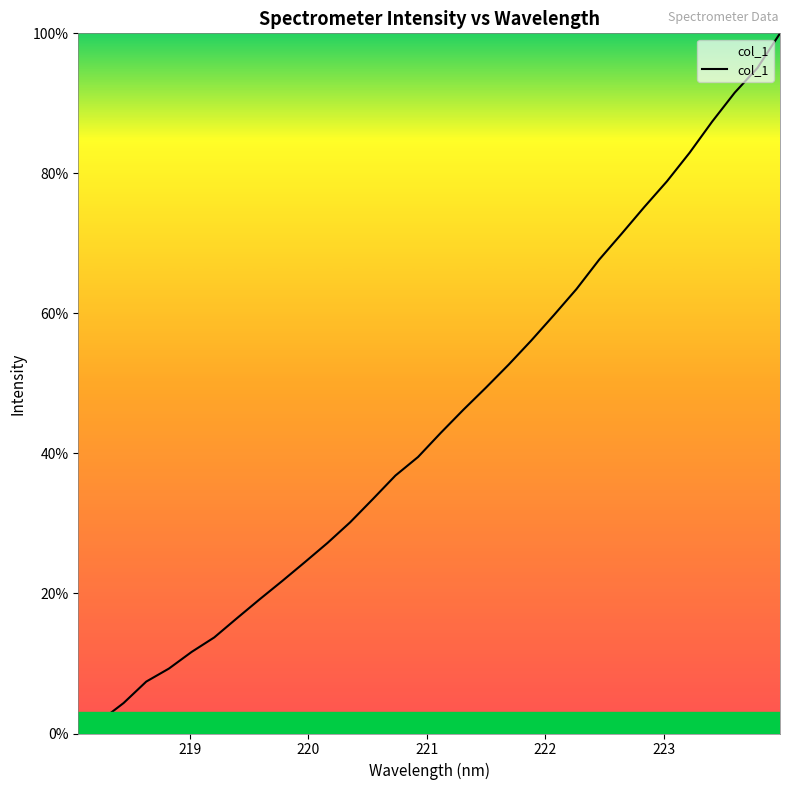

What is the greatest value displayed?

100.0